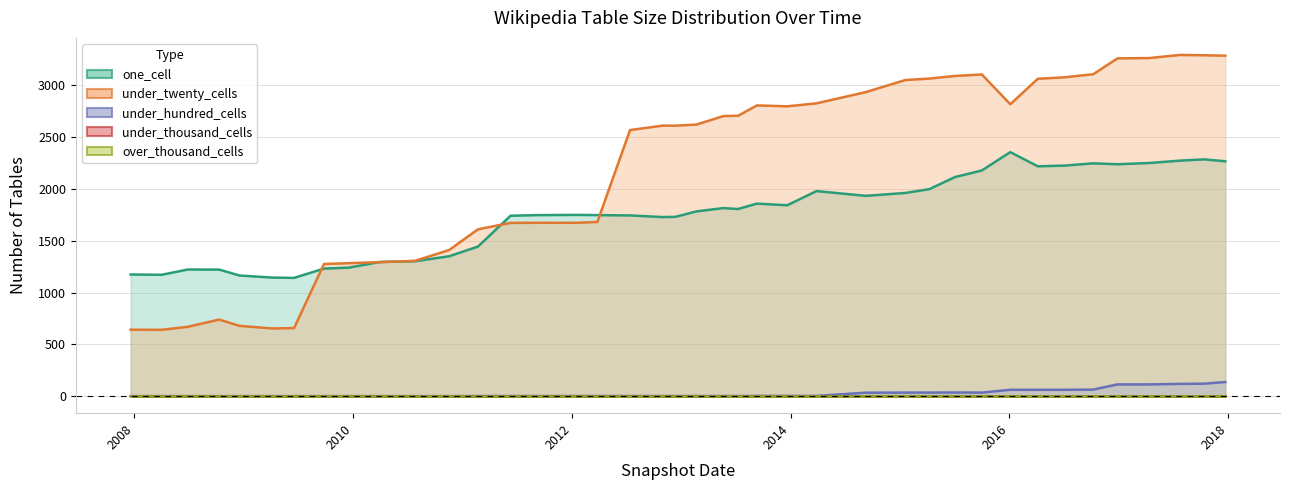

How many data points does each series have?

40